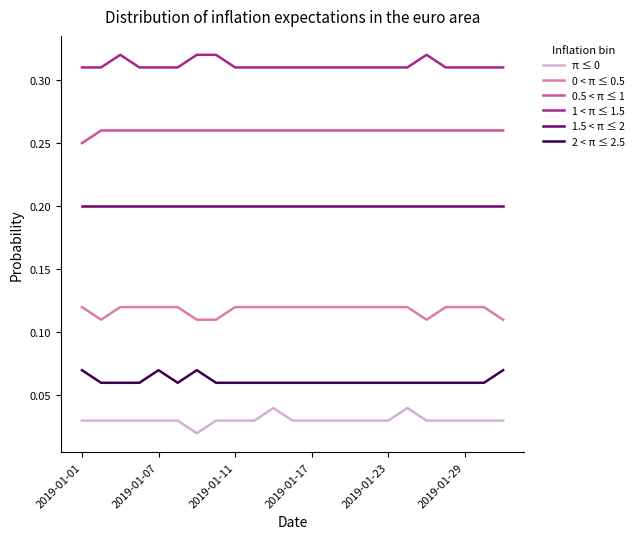

What is the sum of all 1.5 < π ≤ 2 values?

4.6